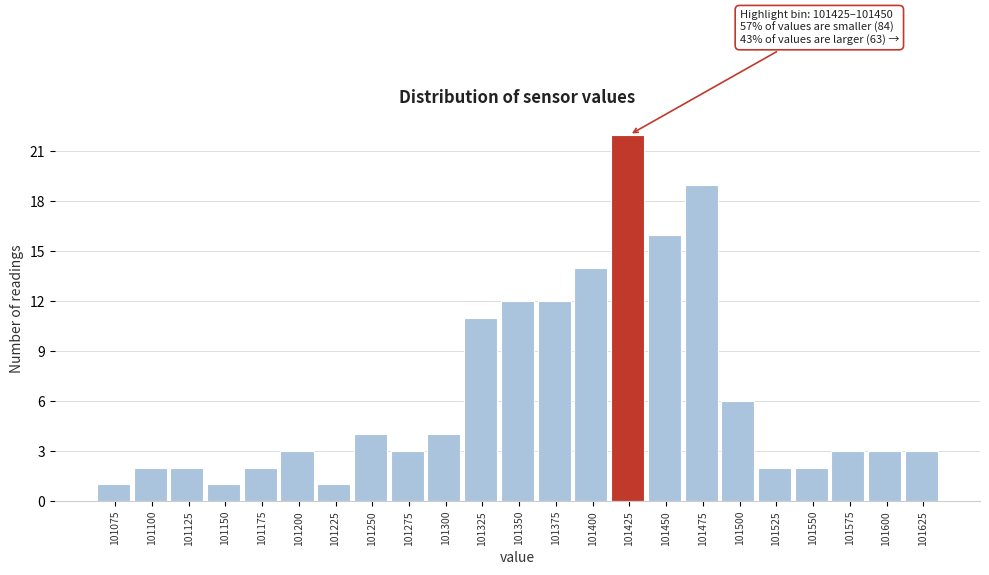

Reading left to right, list all the values displayed in this chart.

101075=1	101100=2	101125=2	101150=1	101175=2	101200=3	101225=1	101250=4	101275=3	101300=4	101325=11	101350=12	101375=12	101400=14	101425=22	101450=16	101475=19	101500=6	101525=2	101550=2	101575=3	101600=3	101625=3